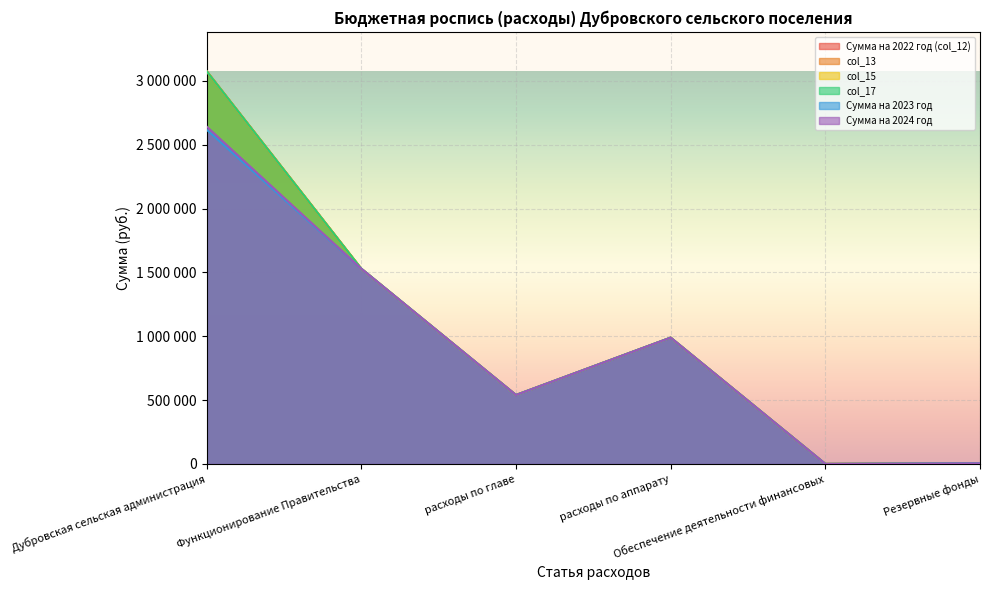

Does the chart display data point markers on the line(s)?

No